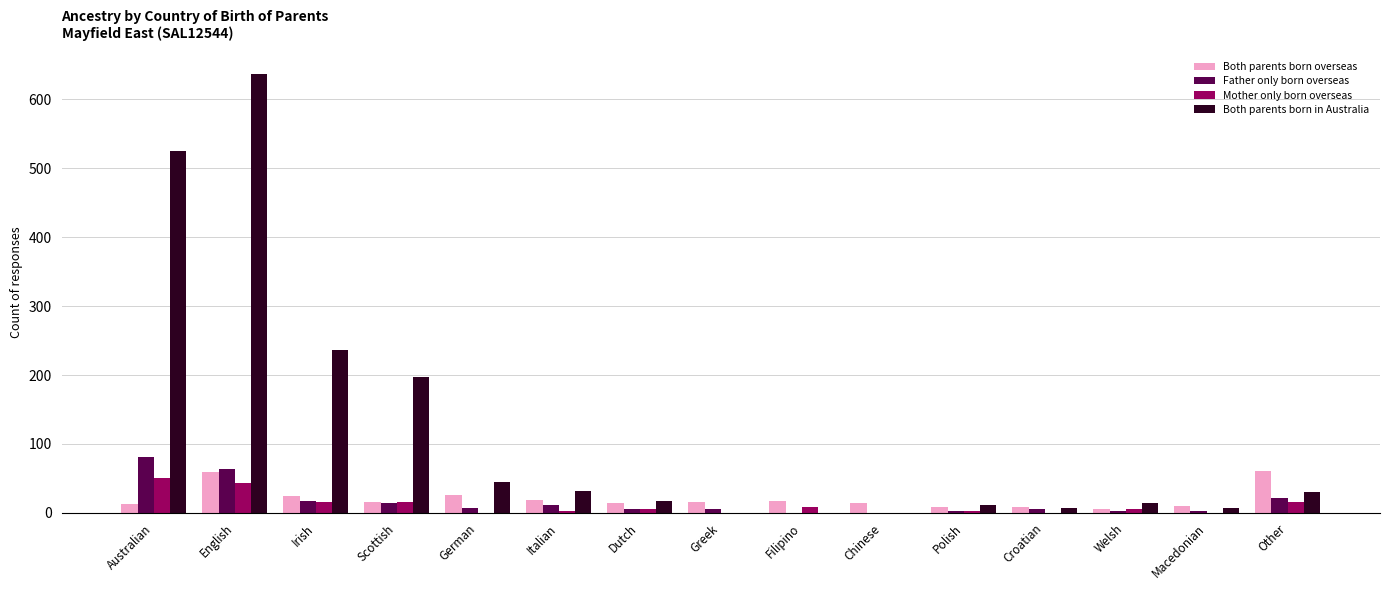

What is the sum of the Mother only born overseas values at Italian and Polish?

6